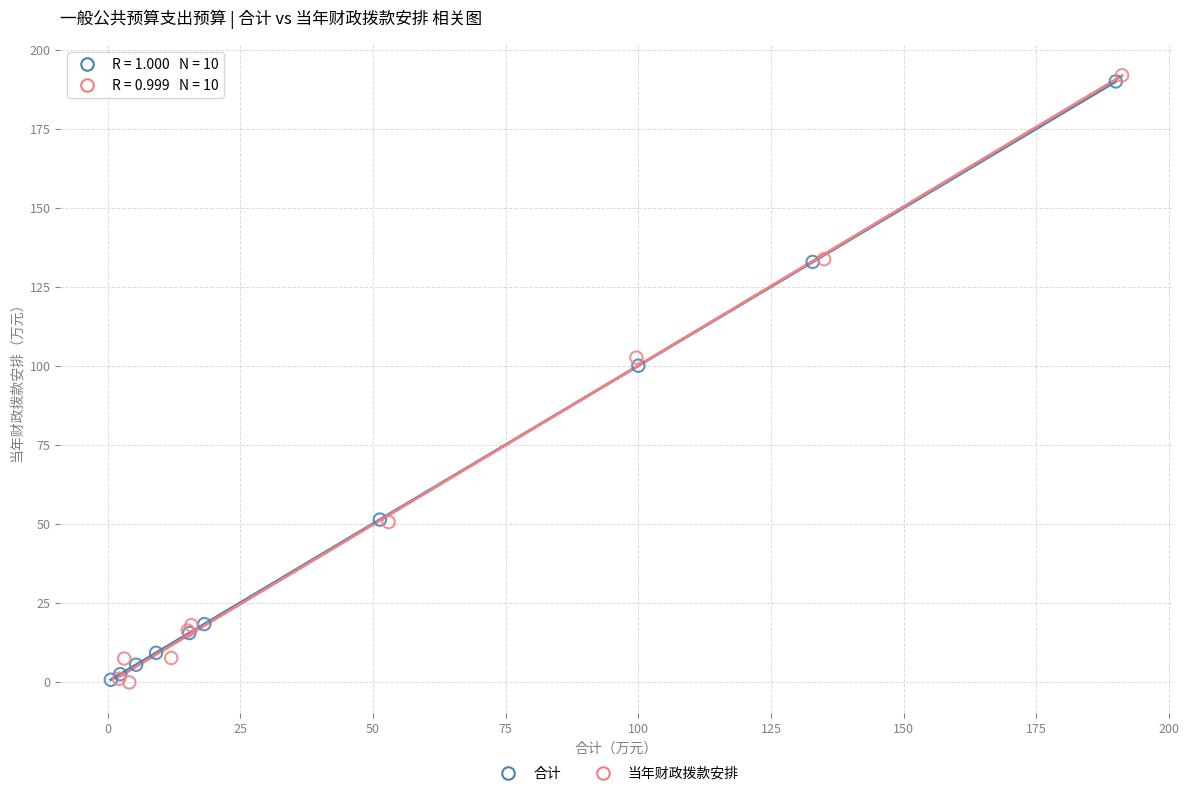

Which series contains the highest Y value?

当年财政拨款安排